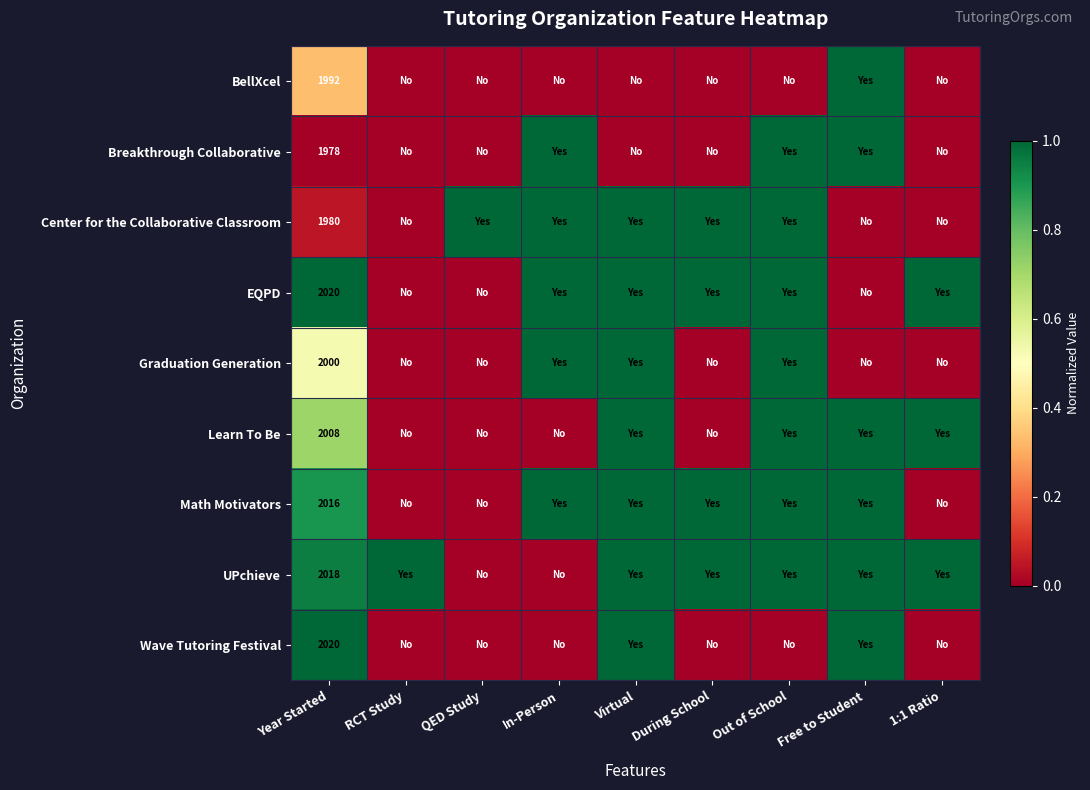

The value of UPchieve at Year Started is 3135. True or false?

False